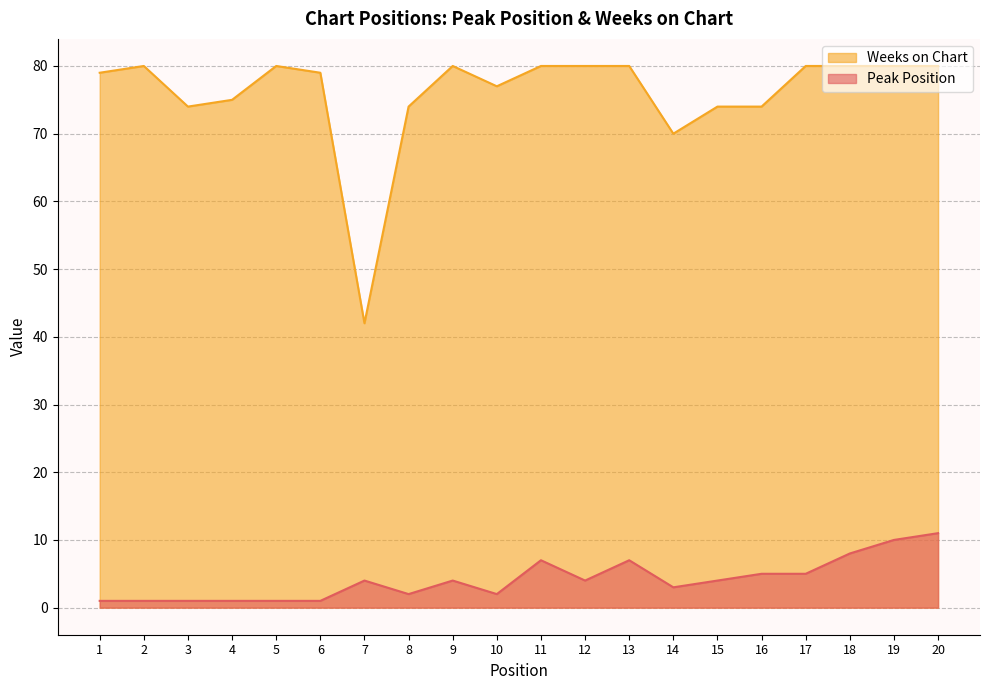

Which label corresponds to the smallest value in the chart?

1